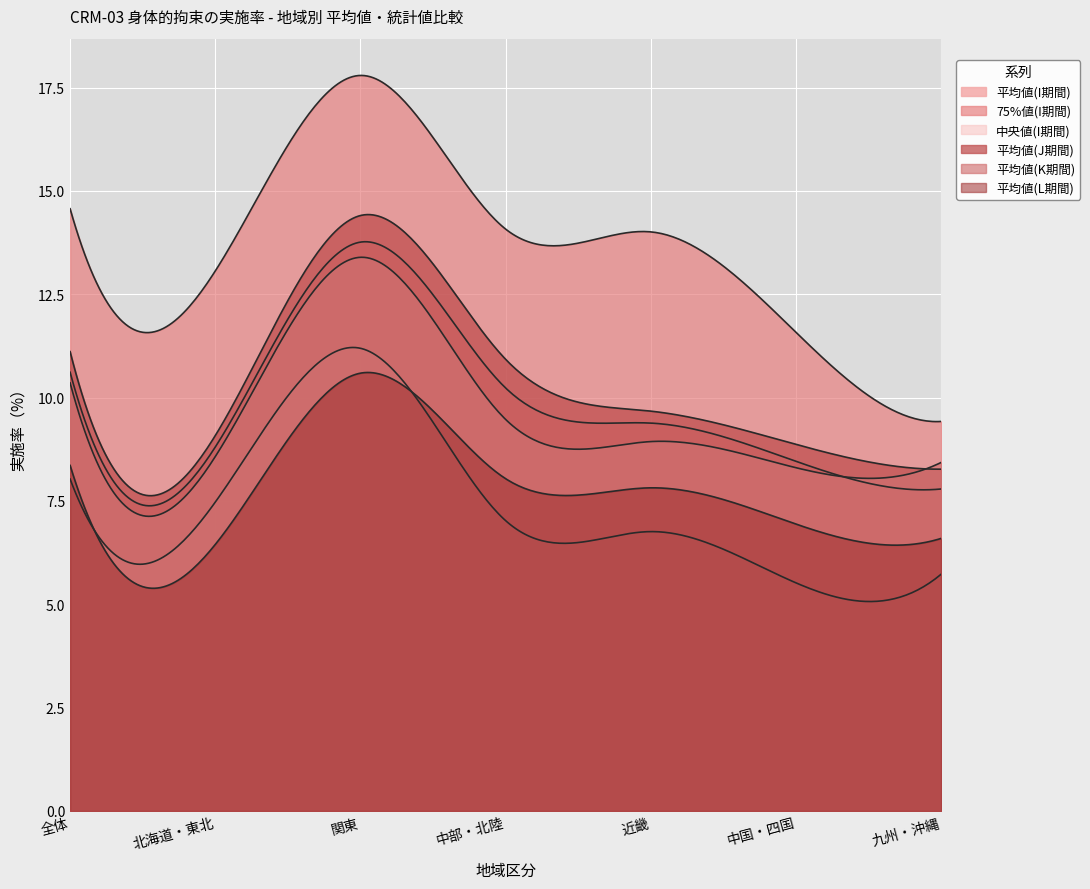

Between 近畿 and 中国・四国, which series saw the biggest shift?

75%値(I期間)